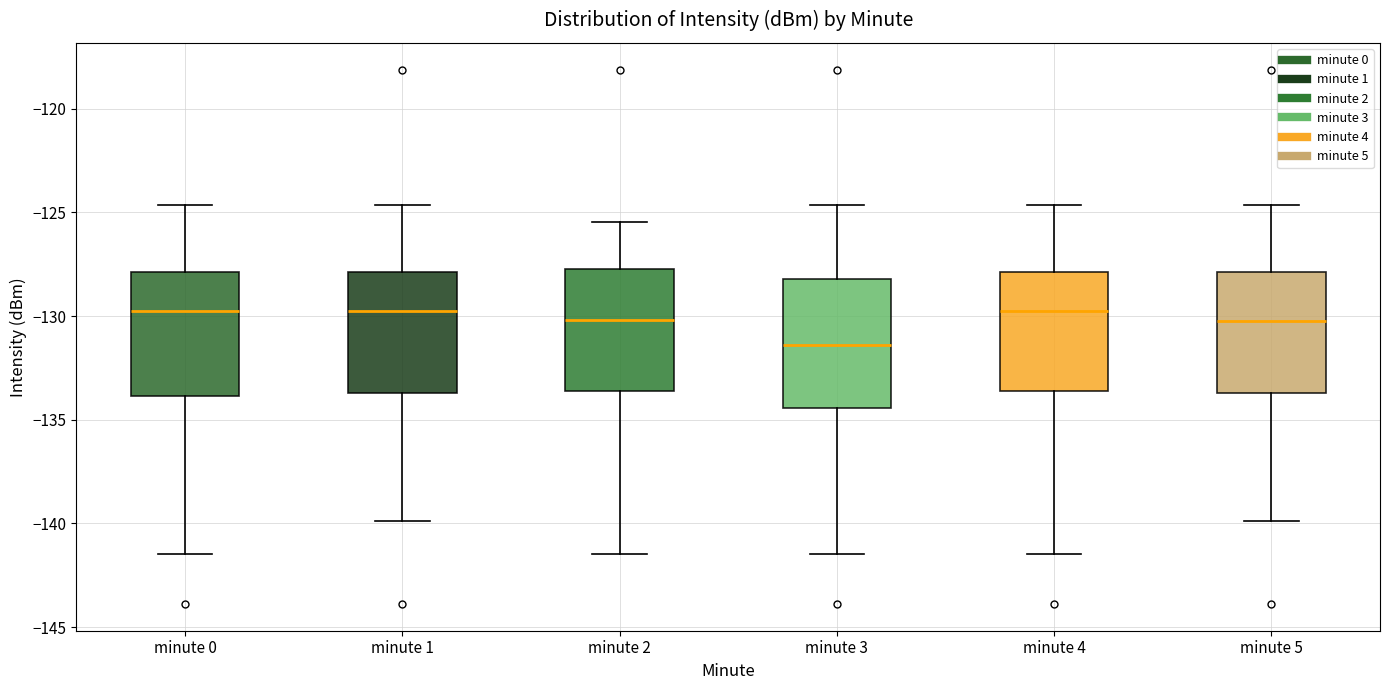

Which box has the lowest median line?

minute 3